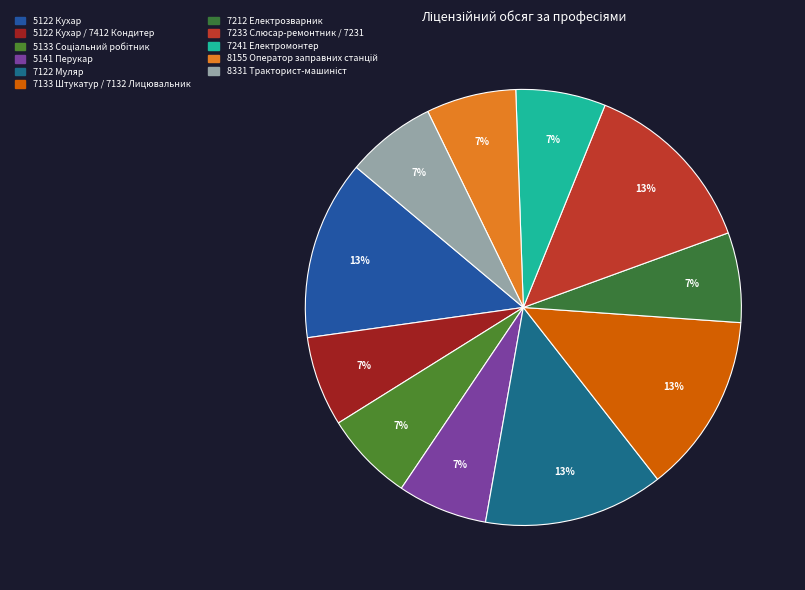

Is there any slice that represents more than half of the pie?

No